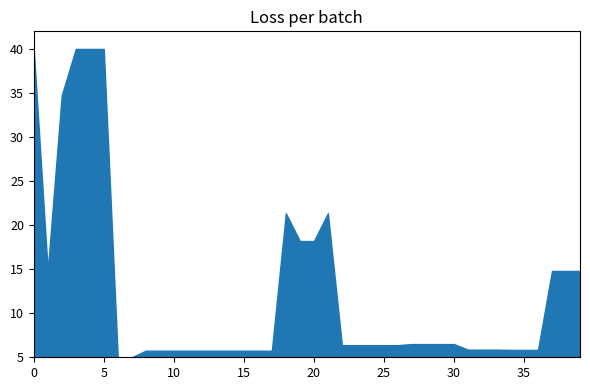

What is the minimum value shown in the chart?

5.0